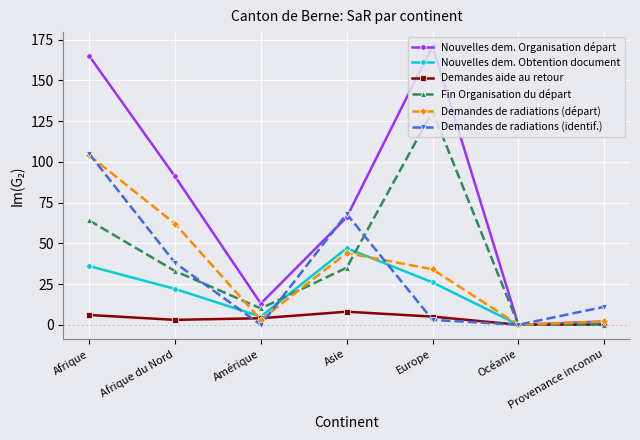

What value does the Demandes aide au retour series have at Afrique?

6